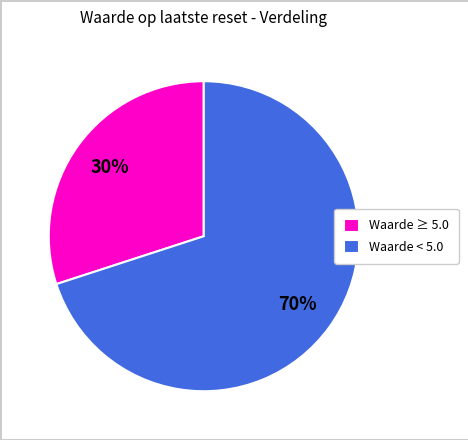

What percentage is the Waarde ≥ 5.0 slice, to the nearest percent?

30%